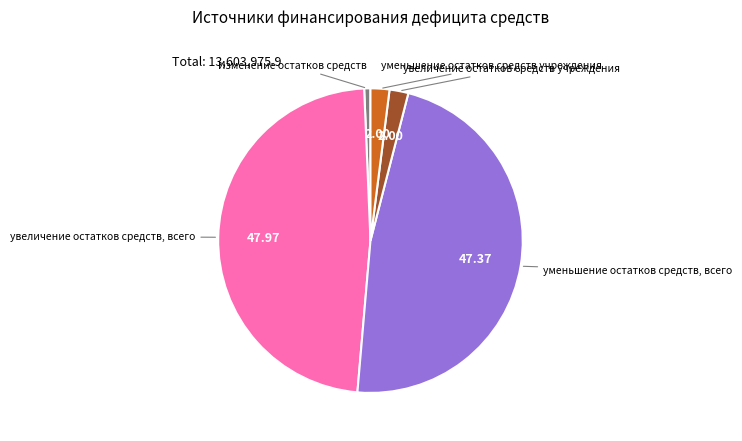

Do уменьшение остатков средств, всего and увеличение остатков средств учреждения together represent more than half of the pie?

No